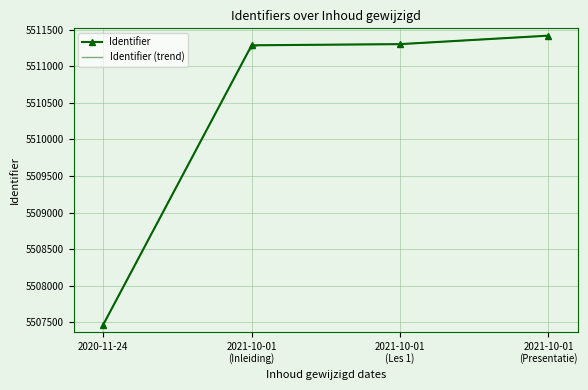

Which category has the lowest value in the Identifier series?

2020-11-24